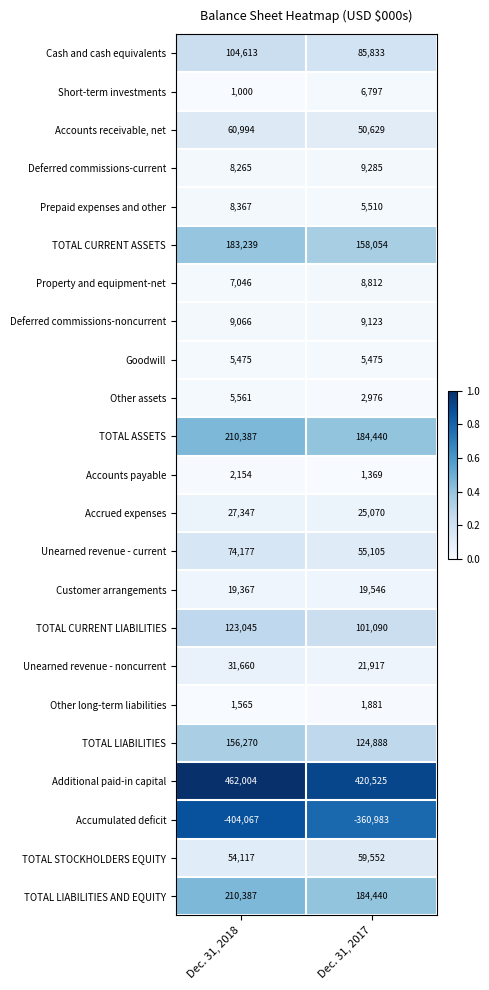

What is the total value across all series at Dec. 31, 2018?

1362039